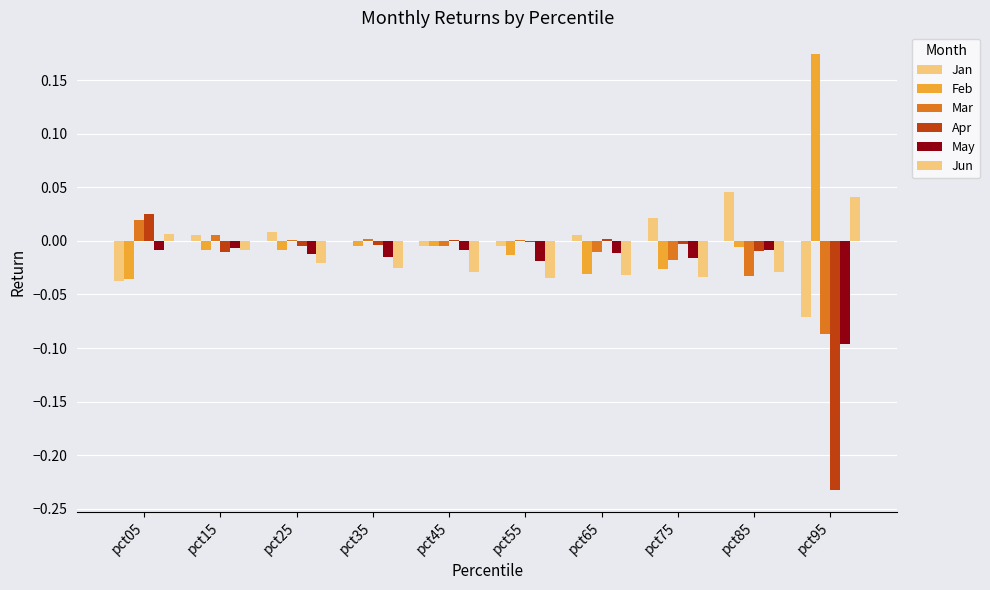

How many values in Jun are above zero?

2